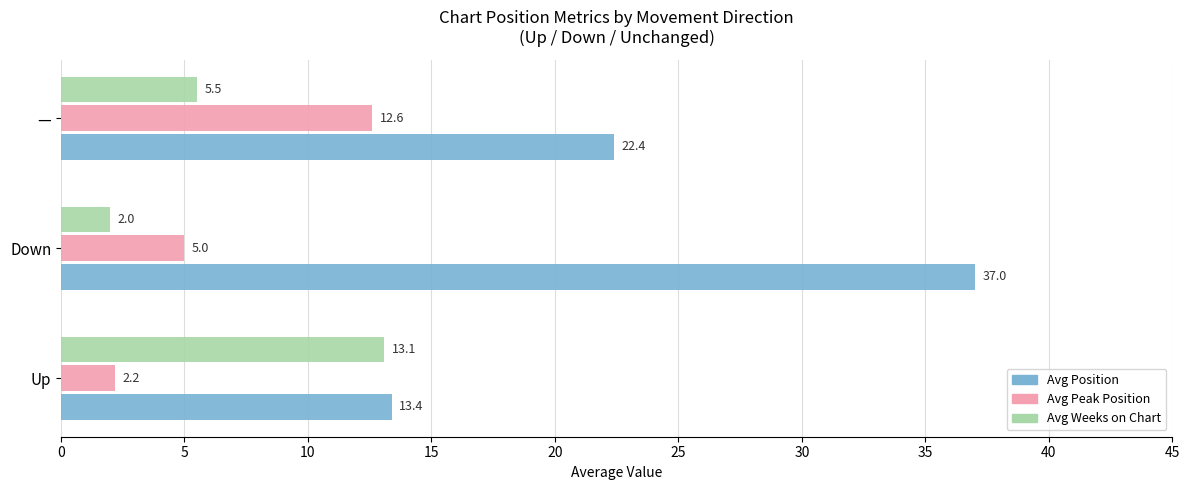

List the series in order of their peak value, lowest first.

Avg Peak Position, Avg Weeks on Chart, Avg Position